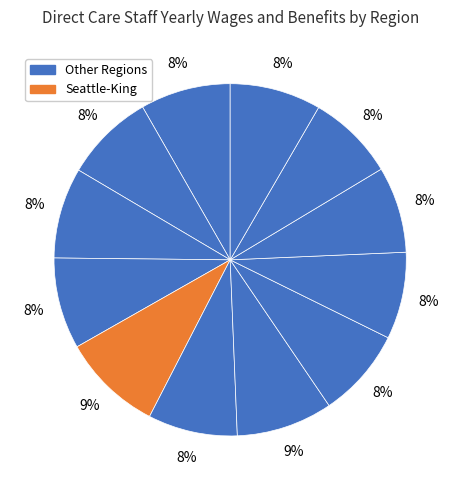

How many slices are in this pie chart?

12